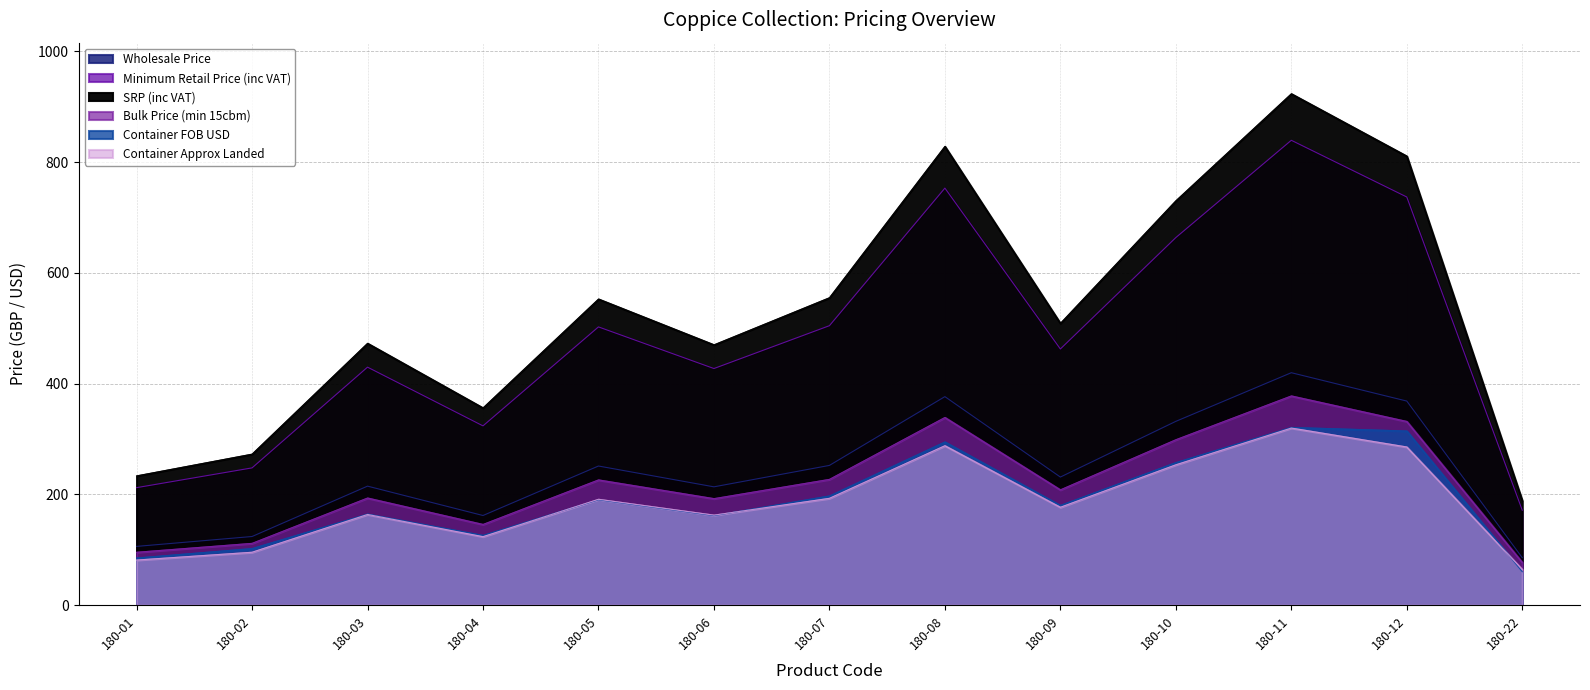

Is it true that Minimum Retail Price (inc VAT) equals 330.0 at 180-02?

False